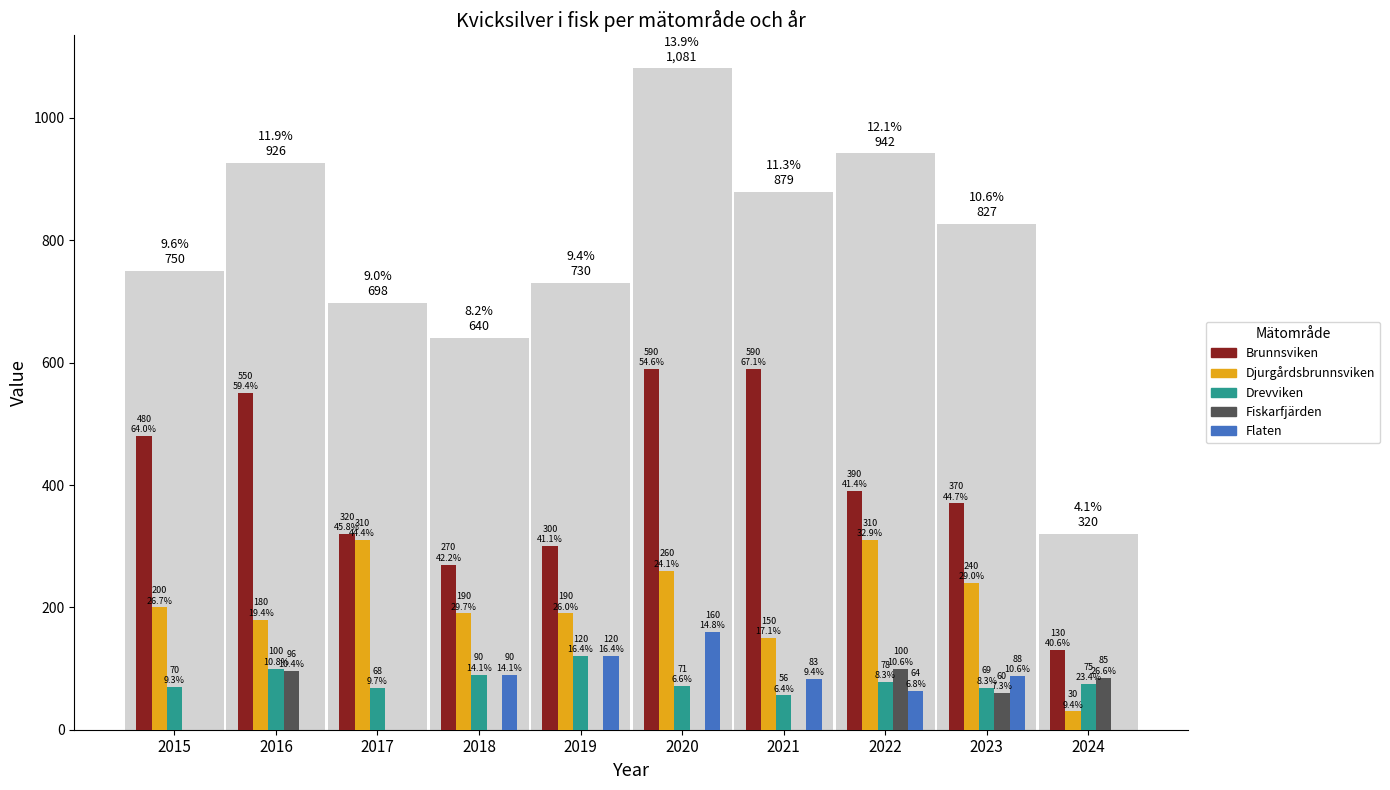

Which category has the highest value in the Flaten series?

2020